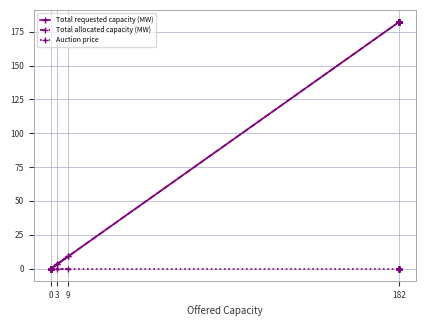

At 3, list the series in order from largest to smallest.

Total requested capacity (MW), Total allocated capacity (MW), Auction price